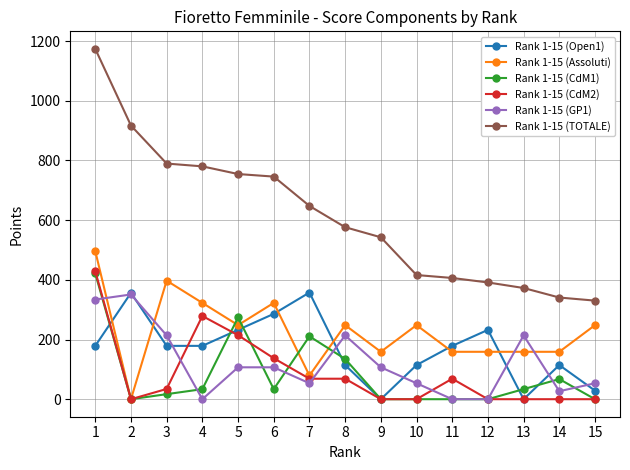

Is it true that Rank 1-15 (GP1) equals 204.4 at 2?

False